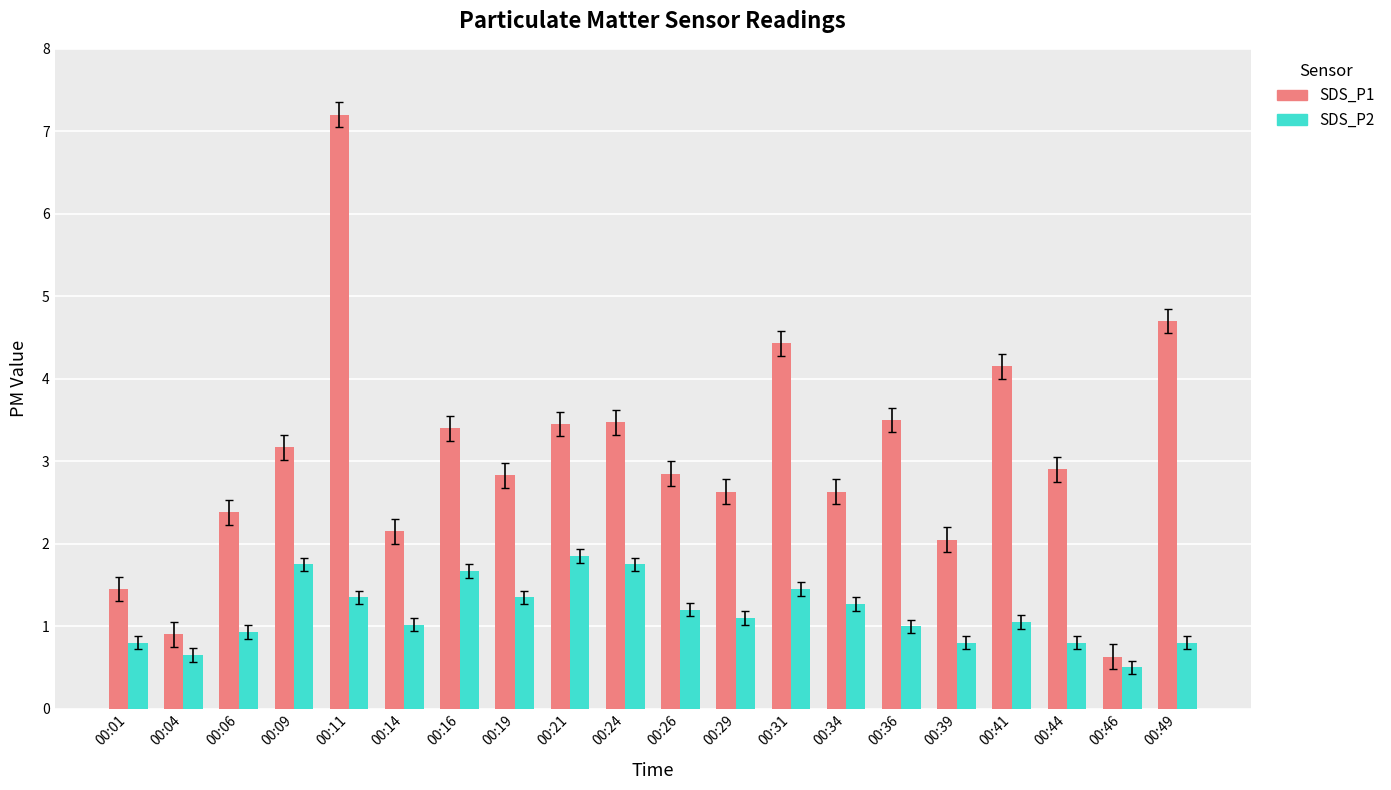

Which series has the widest spread of values?

SDS_P1